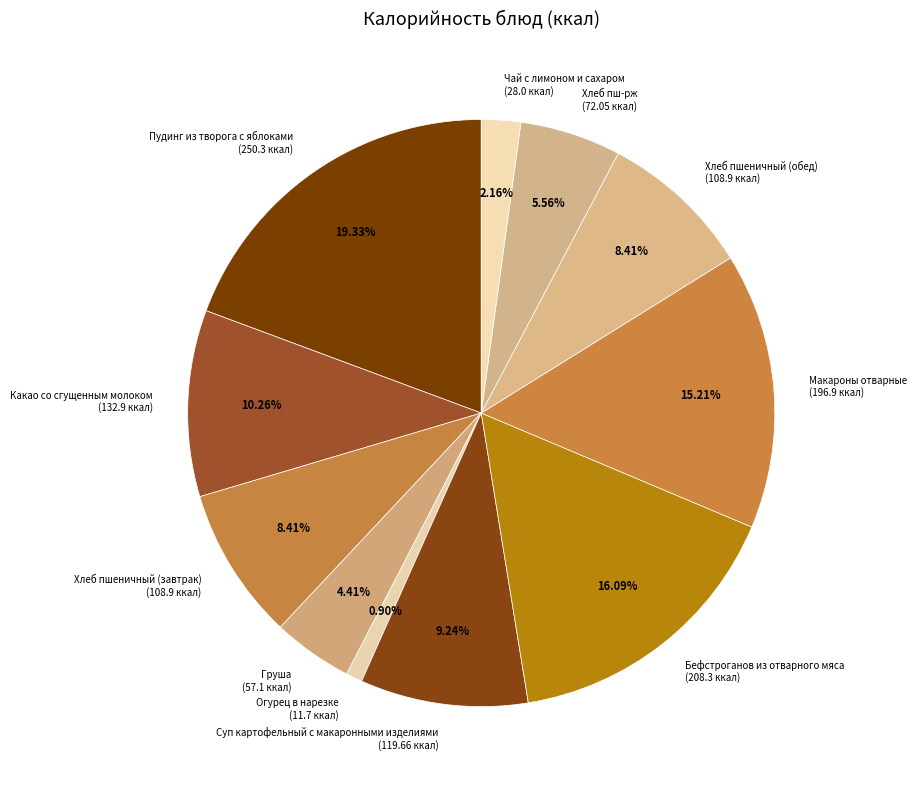

What percentage is the Огурец в нарезке slice, to the nearest percent?

1%